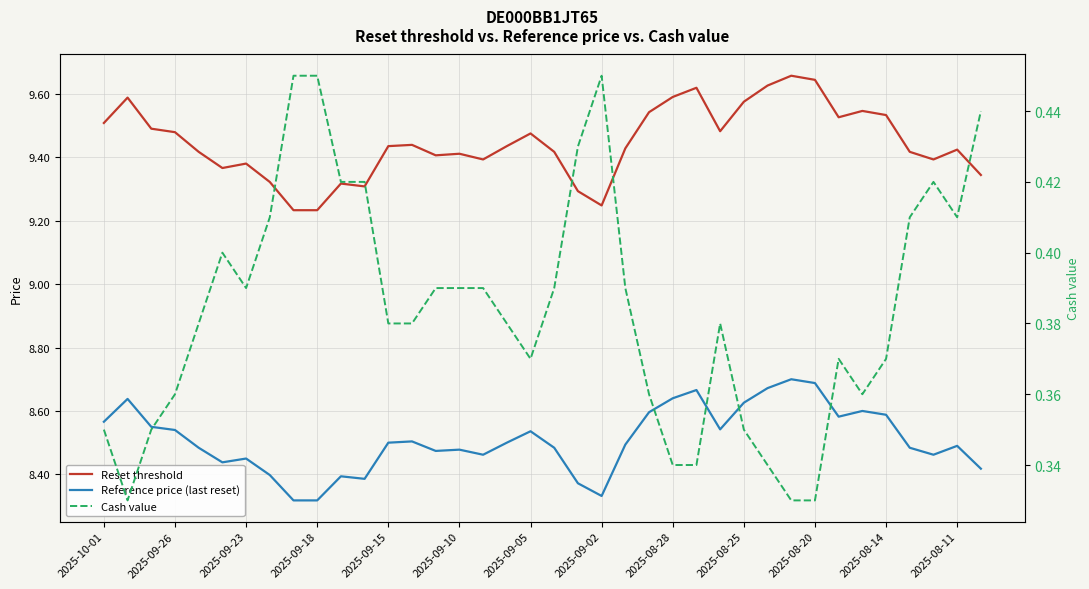

What is the total value across all series at 26?

18.4